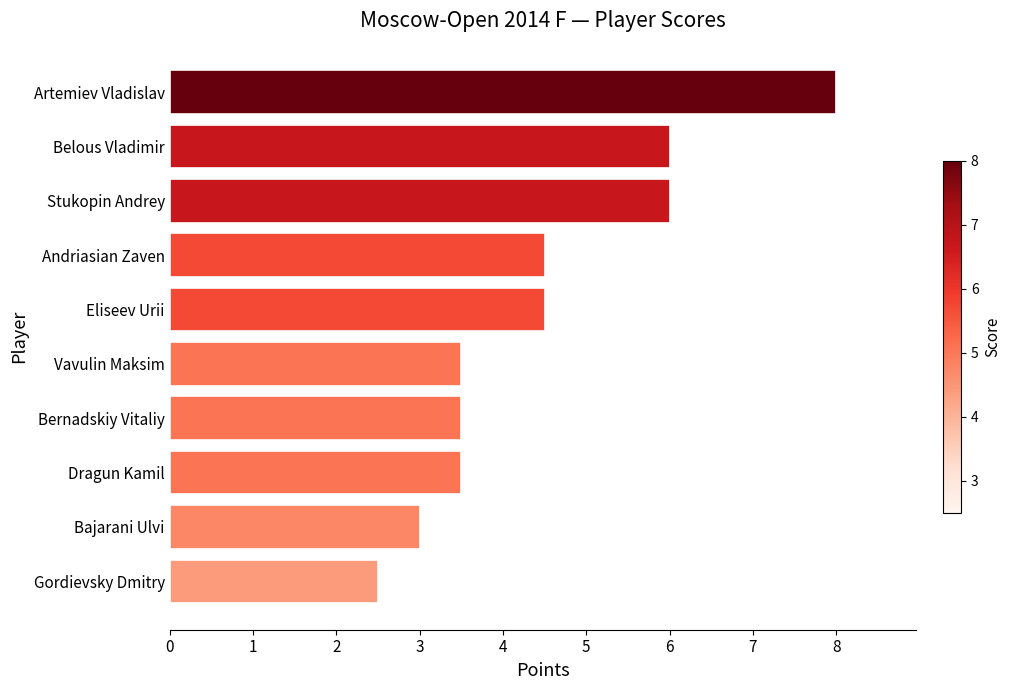

What is the smallest value displayed?

2.5